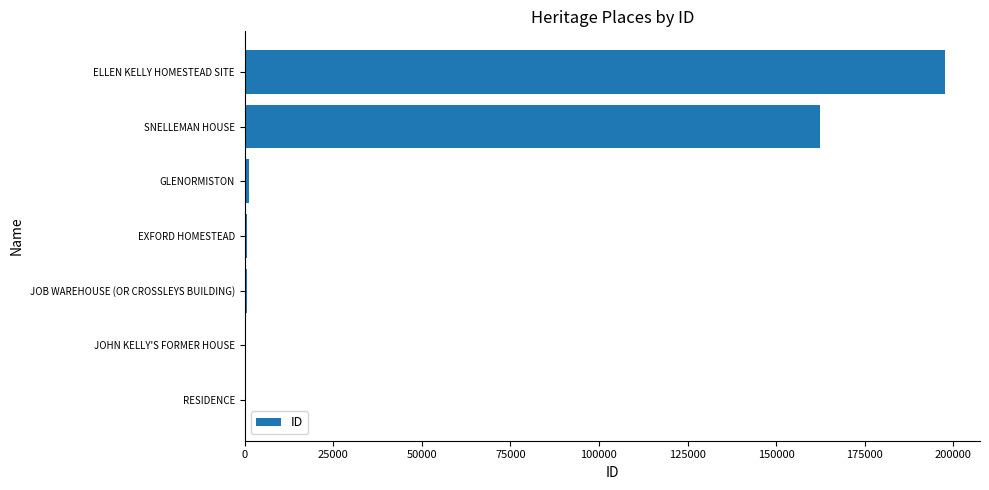

What is the sum of all values?

362932